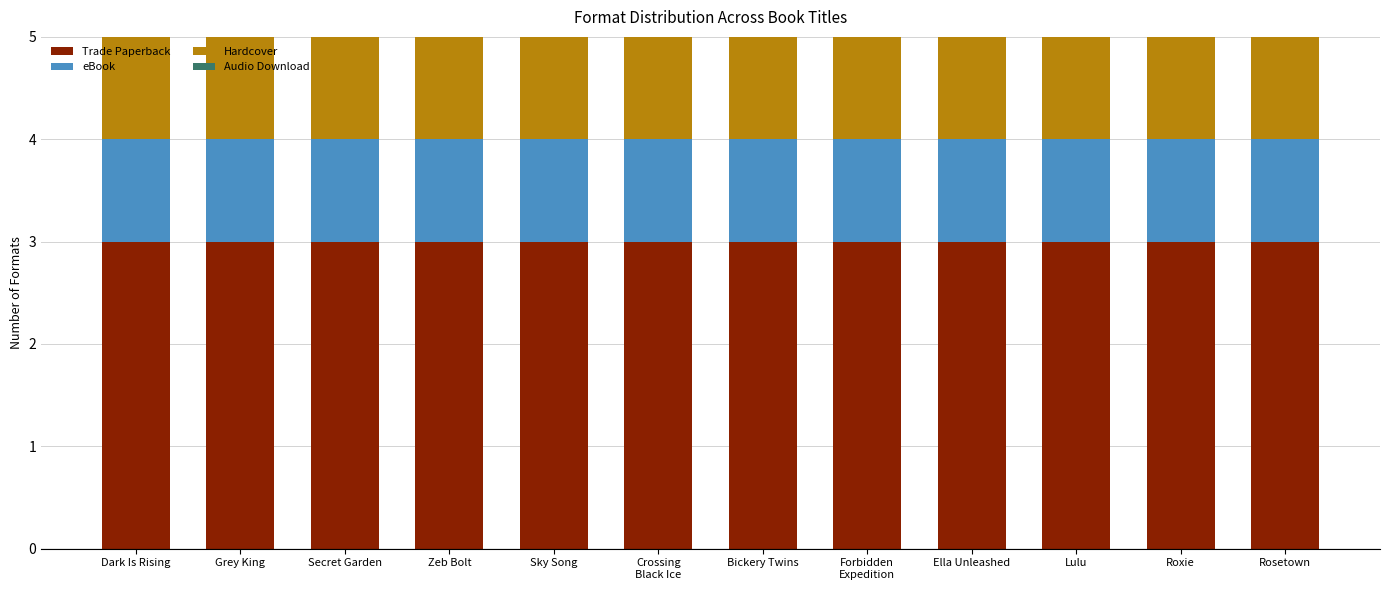

The value of Hardcover at Sky Song is 2. True or false?

False